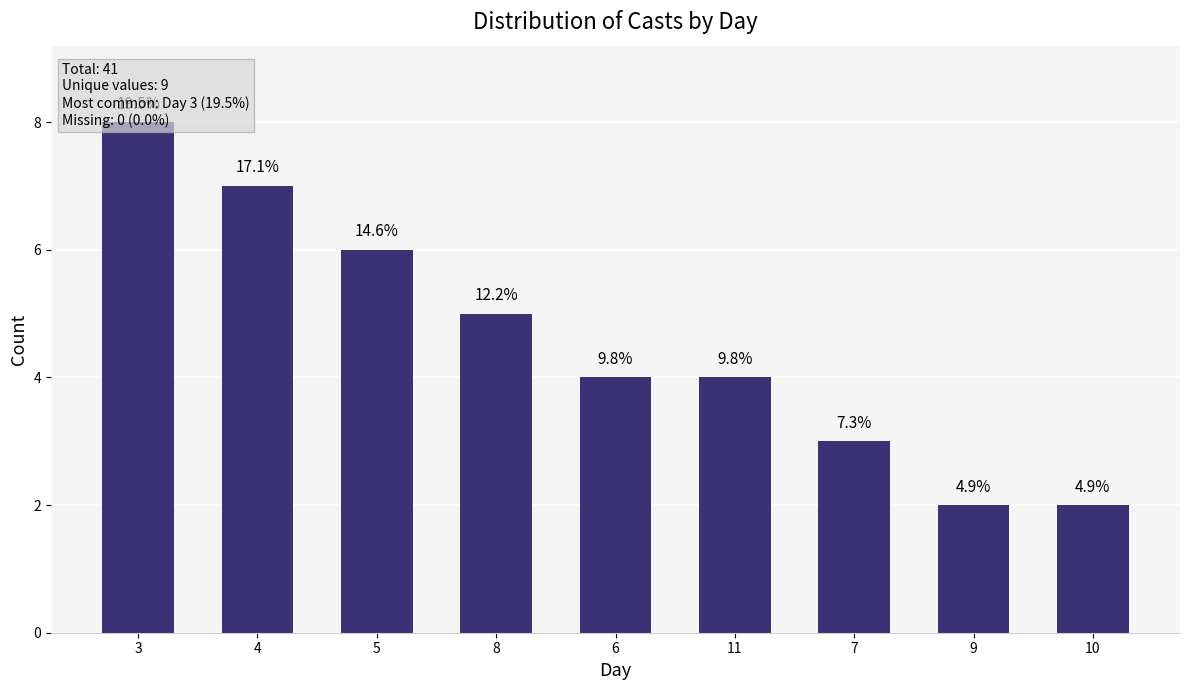

What is the difference between the maximum and second lowest values?

6